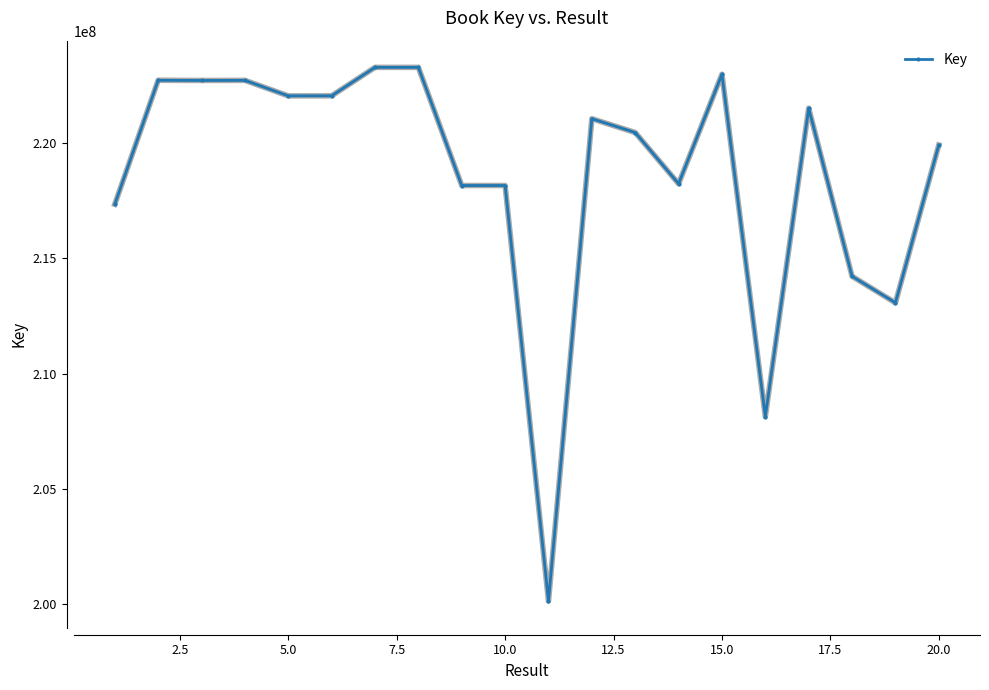

True or false: the data has more than 2 interior local peaks.

True